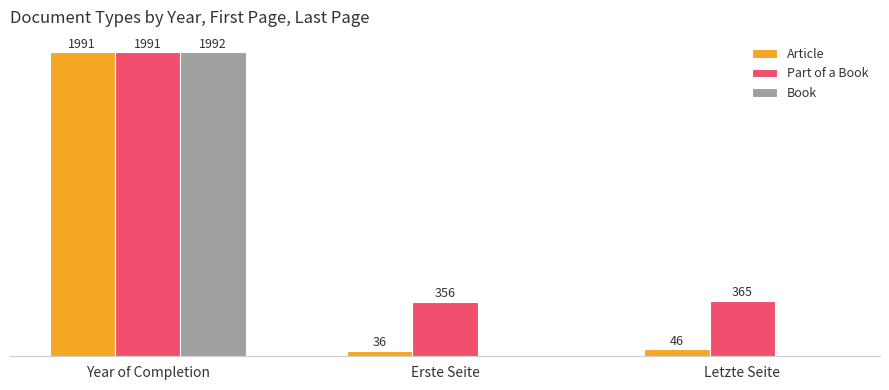

Is the value of Article at Year of Completion greater than the value of Part of a Book at Erste Seite?

Yes